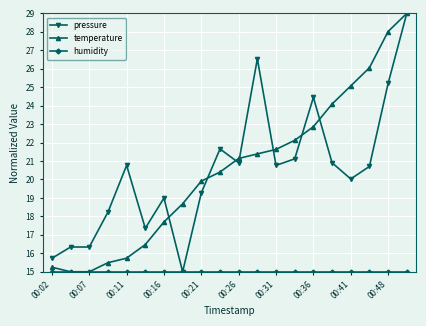

What is the lowest value of the temperature series?

15.0